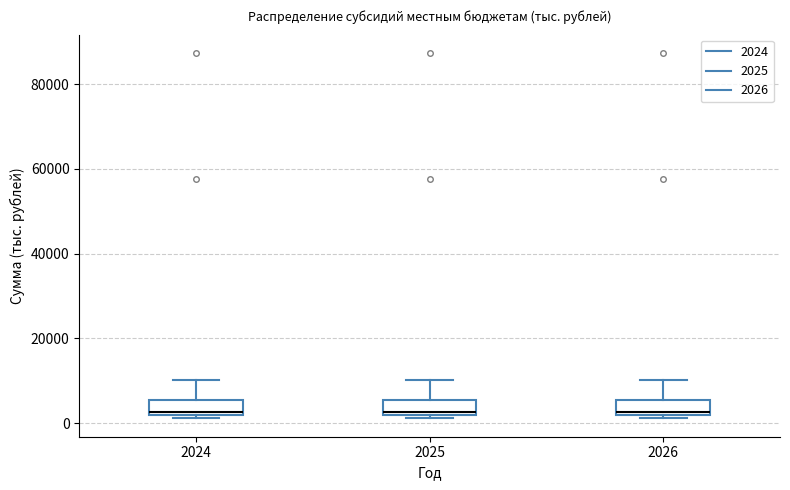

Reading left to right, transcribe this box plot: for each box, give where its median line is, the range the box spans, and where its two whiskers end, as read against the y-axis. The values are not printed on the chart, so give them approximately, as read against the axis.

2024: median 2000 (just above the box's lower edge), box 2000 to 6000, whiskers 2000 (just below the box's lower edge) to 10000
2025: median 2000 (just above the box's lower edge), box 2000 to 6000, whiskers 2000 (just below the box's lower edge) to 10000
2026: median 2000 (just above the box's lower edge), box 2000 to 6000, whiskers 2000 (just below the box's lower edge) to 10000